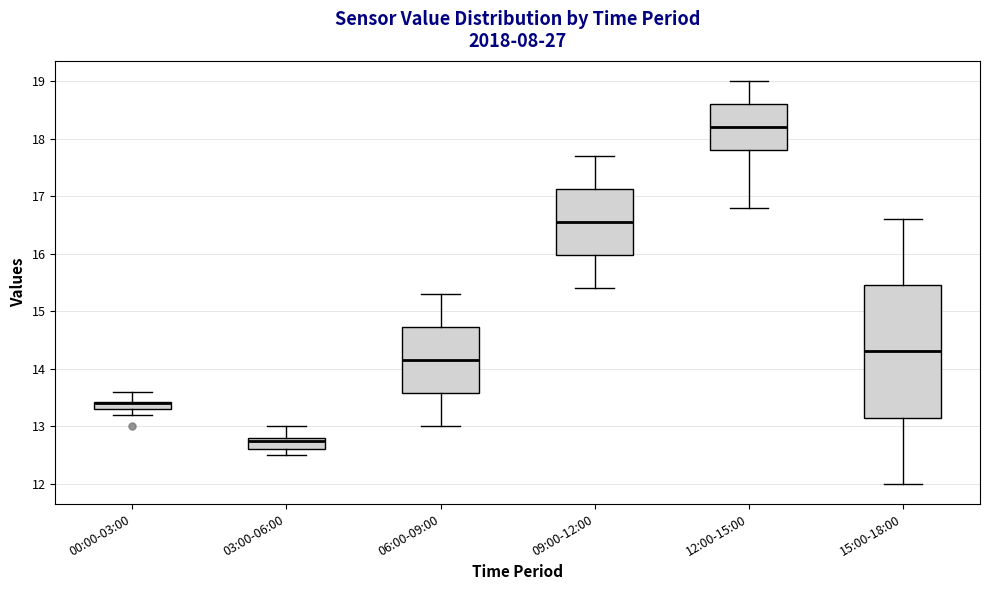

Which box is the tallest, from its lower edge to its upper edge?

15:00-18:00